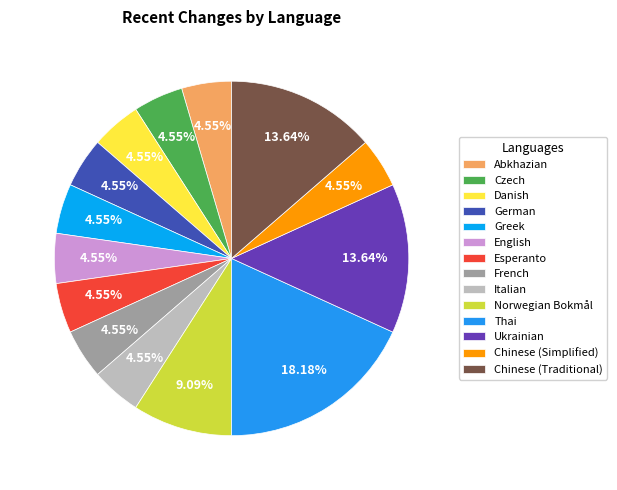

Count the number of slices in the pie.

14